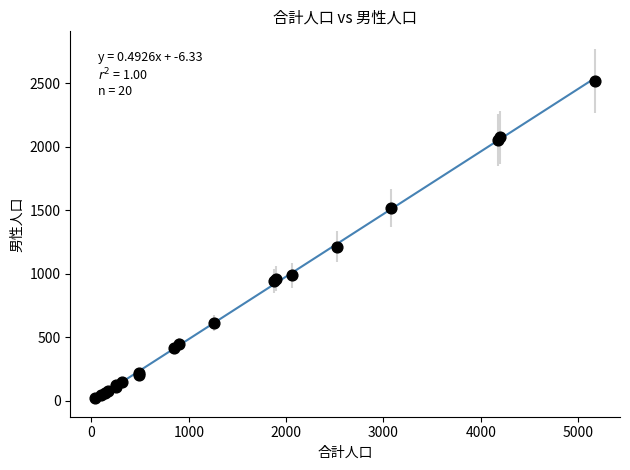

What Y value in the scatter plot is closest to 1269?

1215